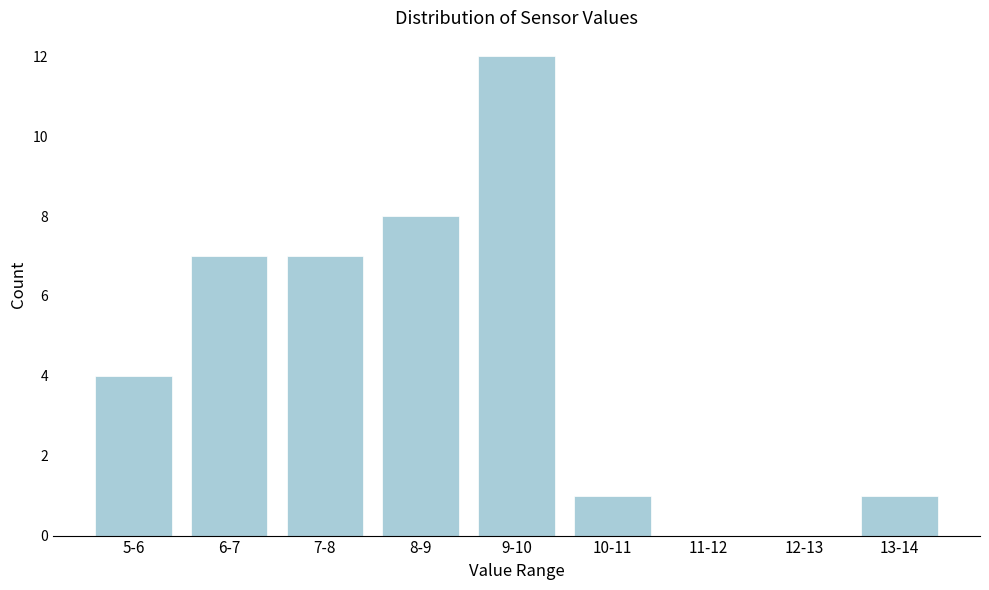

Reading left to right, list all the values displayed in this chart.

5-6=4	6-7=7	7-8=7	8-9=8	9-10=12	10-11=1	11-12=0	12-13=0	13-14=1